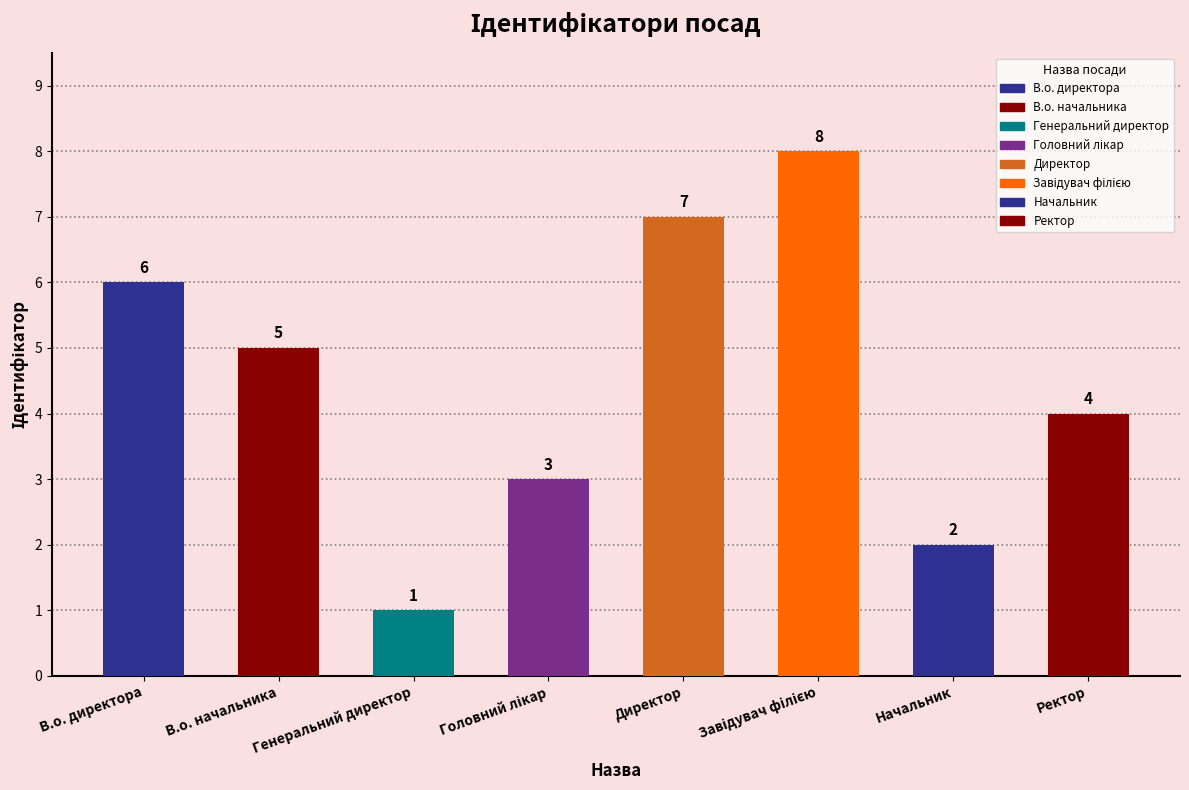

The chart shows a value of 9 at В.о. начальника. True or false?

False